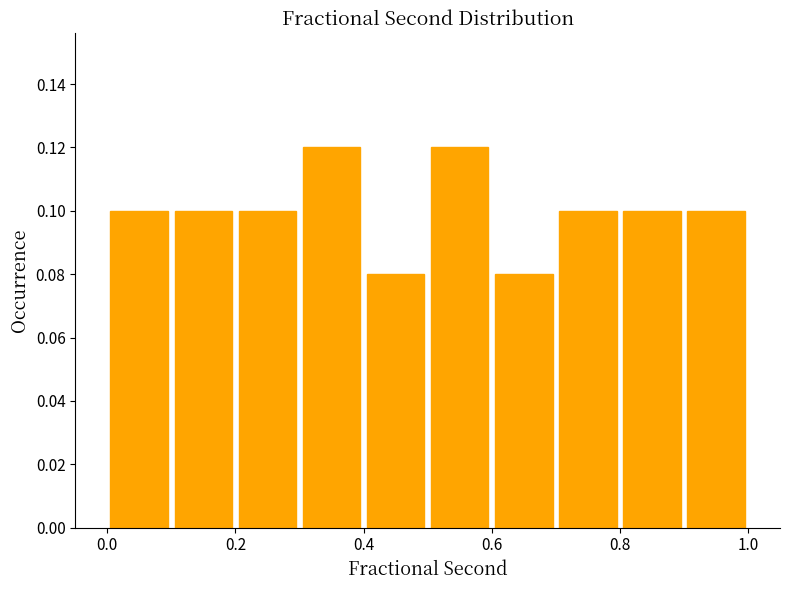

How tall is the bar that spans 0.6 to 0.7 on the x-axis? The values are not printed on the chart, so give them approximately, as read against the axis.

0.08